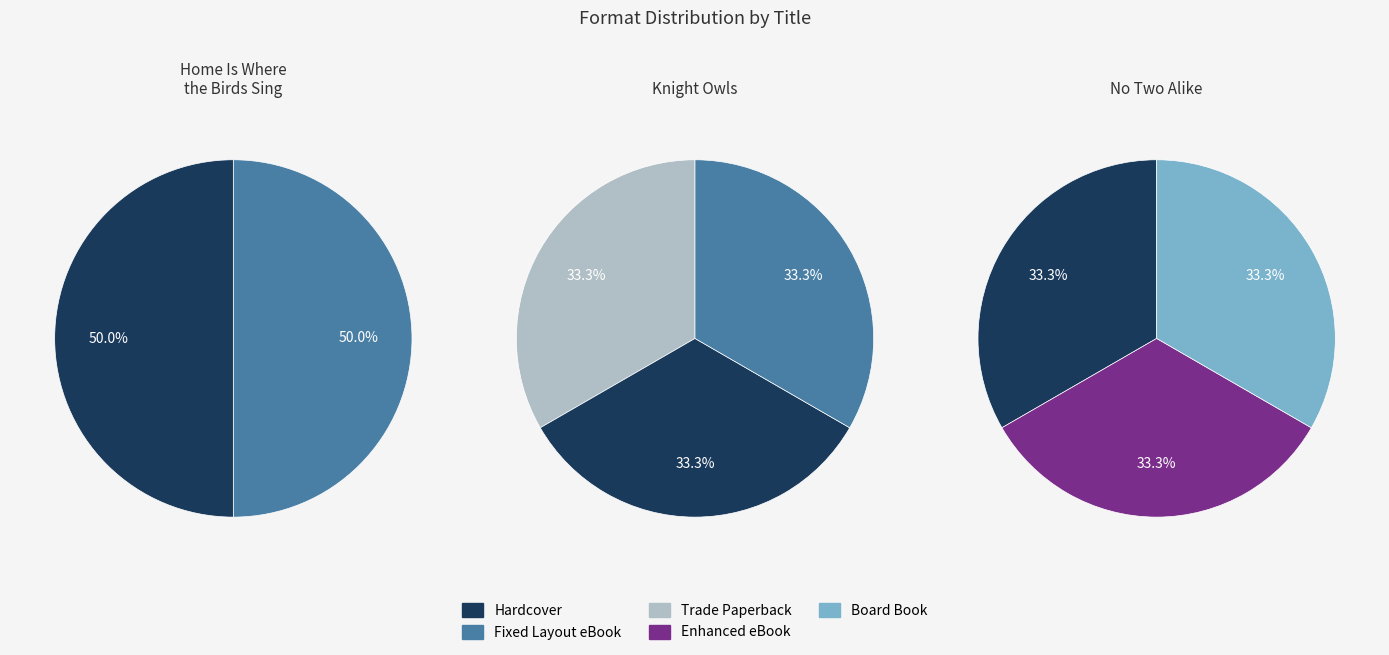

Is there any slice that represents more than half of the pie?

No